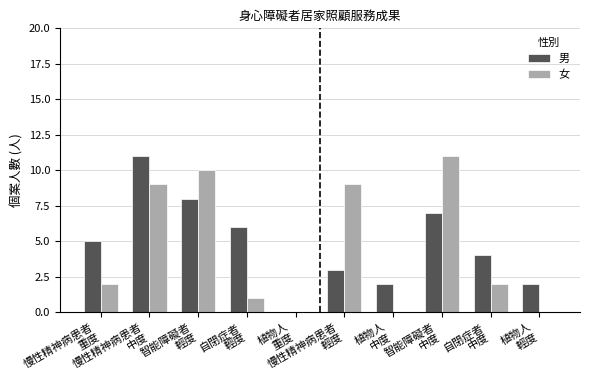

What is the highest value of the 女 series?

11